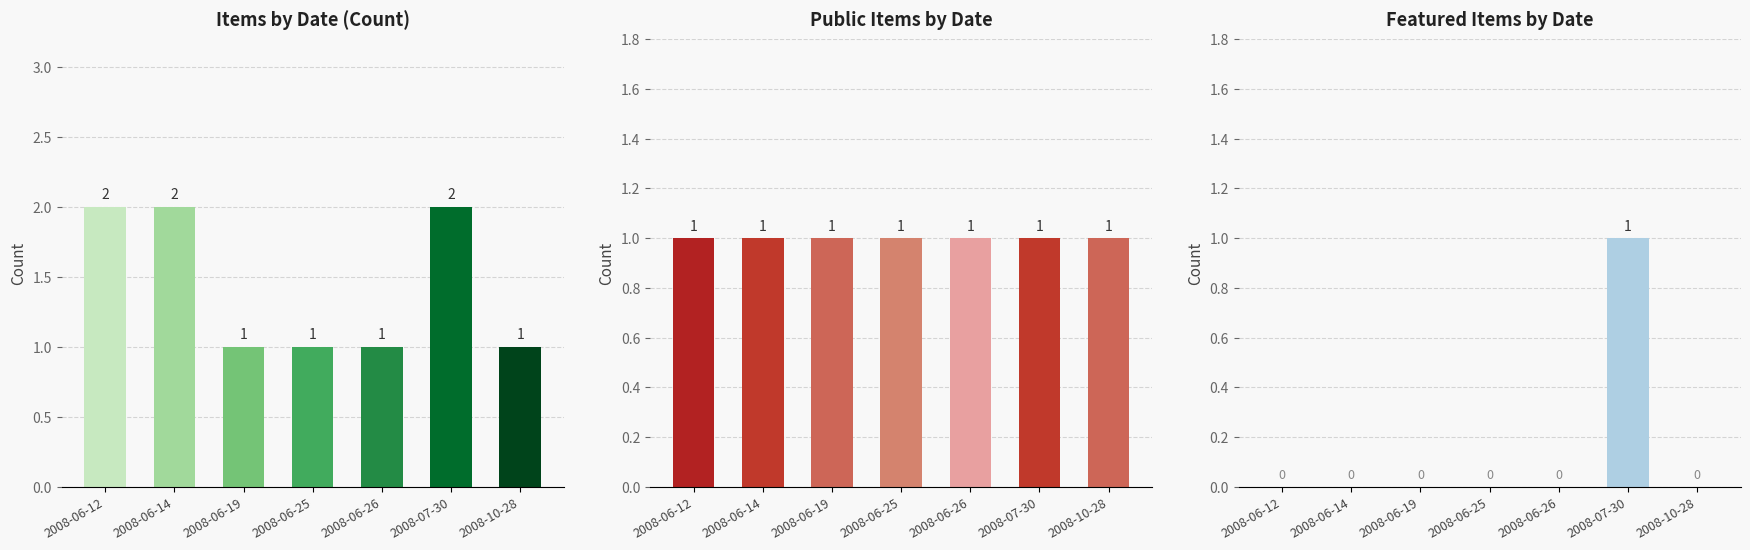

How many bars are there in total?

21